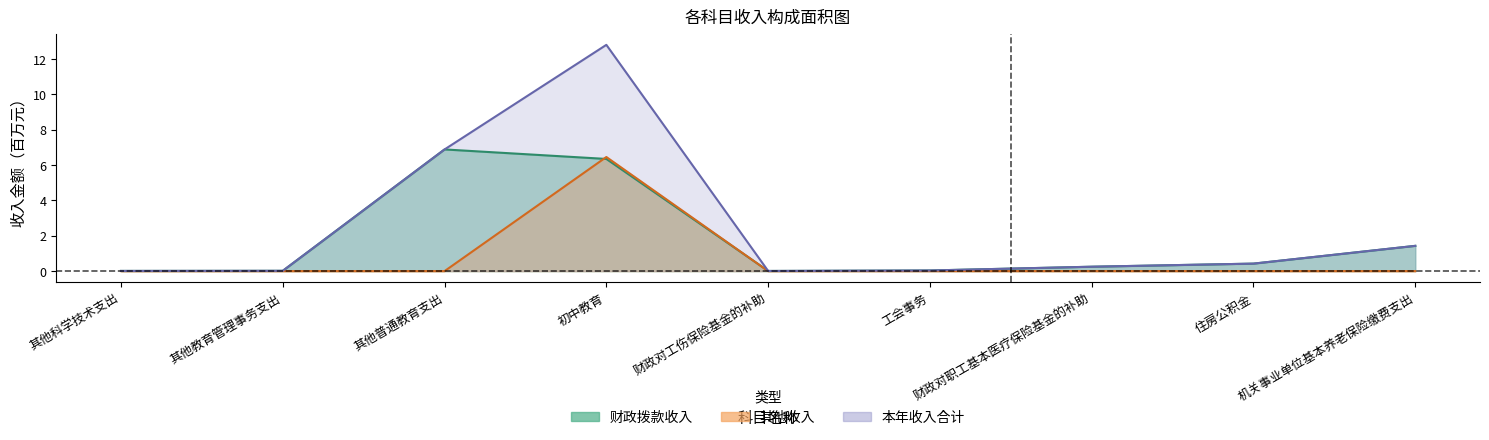

Is it true that 本年收入合计 equals 0.0 at 工会事务?

True